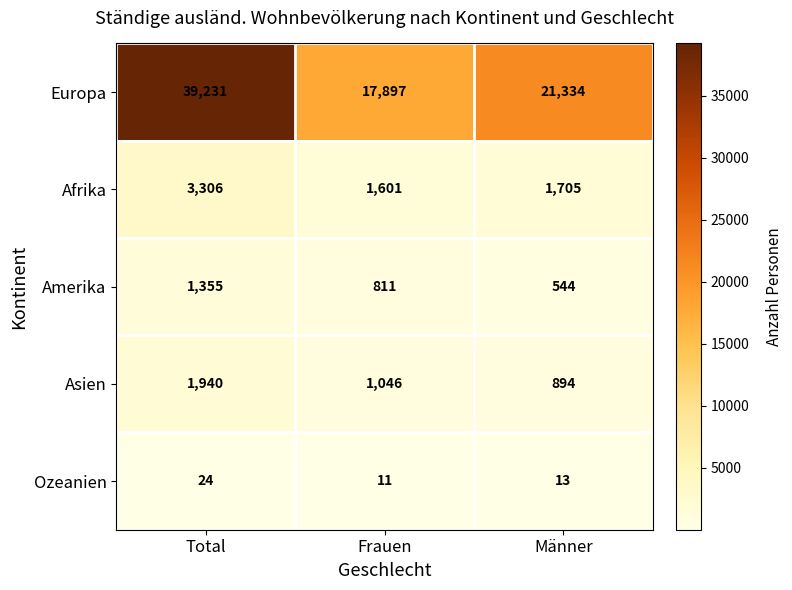

Is it true that Europa equals 60211 at Total?

False